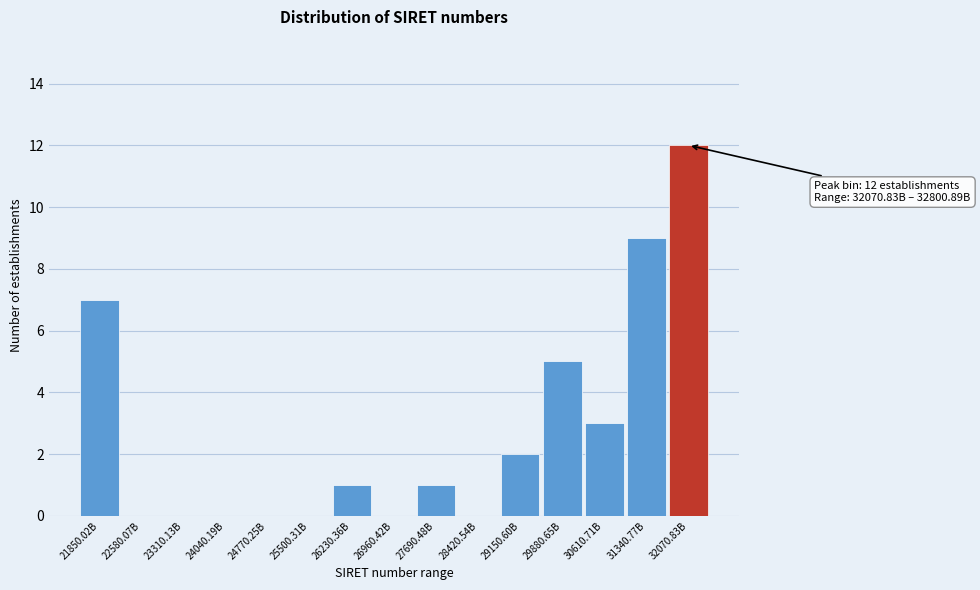

Reading left to right, transcribe all the data shown in this chart.

21850.02B=7	22580.07B=0	23310.13B=0	24040.19B=0	24770.25B=0	25500.31B=0	26230.36B=1	26960.42B=0	27690.48B=1	28420.54B=0	29150.60B=2	29880.65B=5	30610.71B=3	31340.77B=9	32070.83B=12